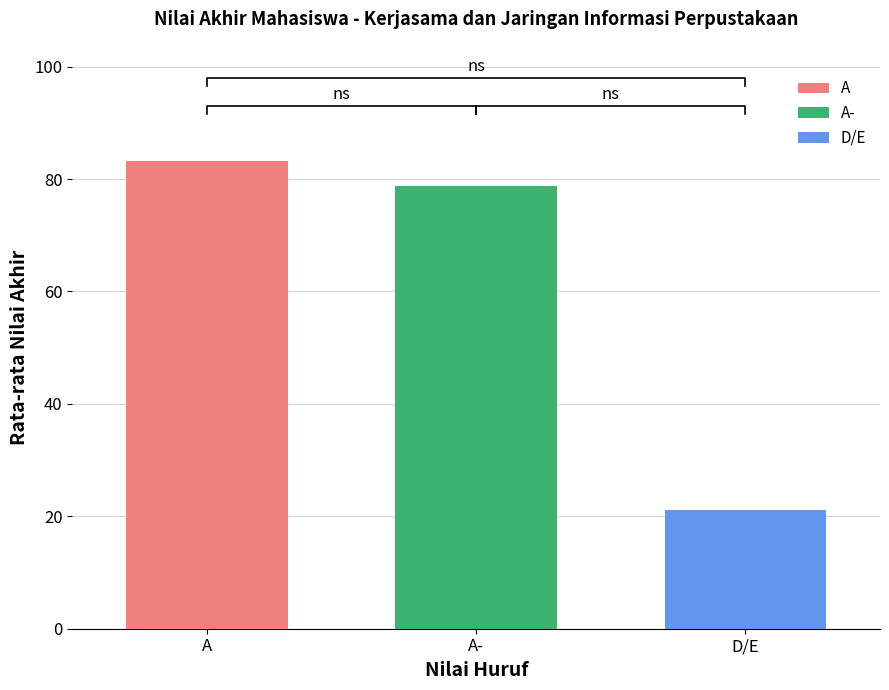

The value at SAHRUL RAMADAN is 121.3. True or false?

False